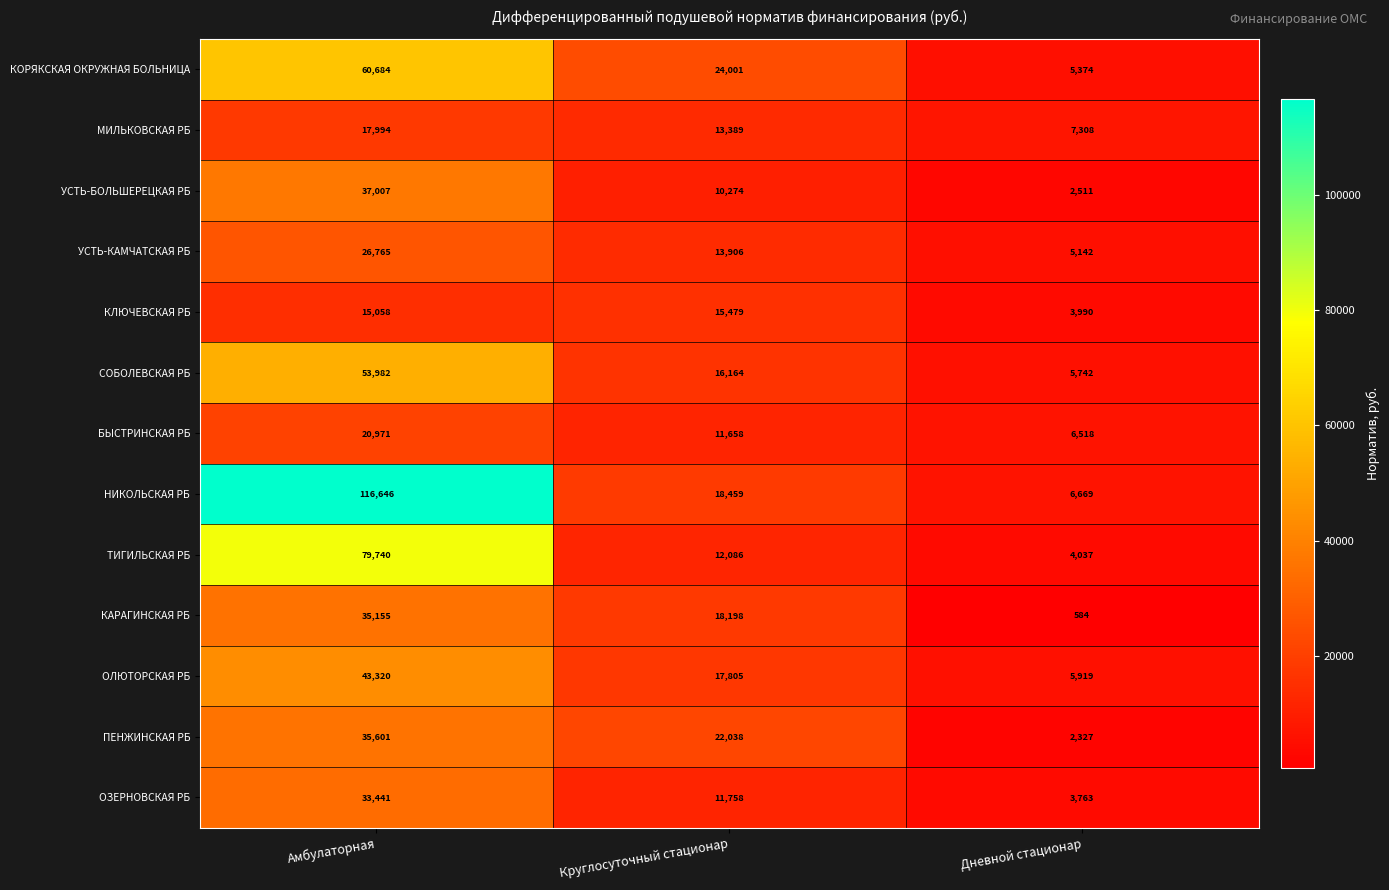

Rank the series by their maximum value, from lowest to highest.

КЛЮЧЕВСКАЯ РБ, МИЛЬКОВСКАЯ РБ, БЫСТРИНСКАЯ РБ, УСТЬ-КАМЧАТСКАЯ РБ, ОЗЕРНОВСКАЯ РБ, КАРАГИНСКАЯ РБ, ПЕНЖИНСКАЯ РБ, УСТЬ-БОЛЬШЕРЕЦКАЯ РБ, ОЛЮТОРСКАЯ РБ, СОБОЛЕВСКАЯ РБ, КОРЯКСКАЯ ОКРУЖНАЯ БОЛЬНИЦА, ТИГИЛЬСКАЯ РБ, НИКОЛЬСКАЯ РБ